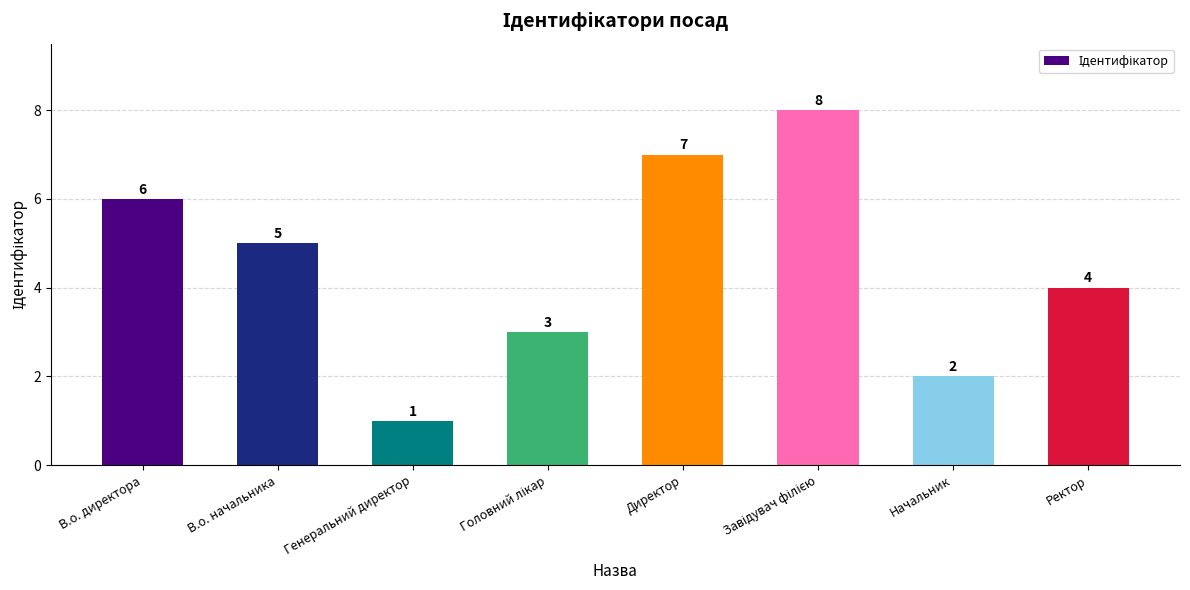

How many bars are there in total?

8